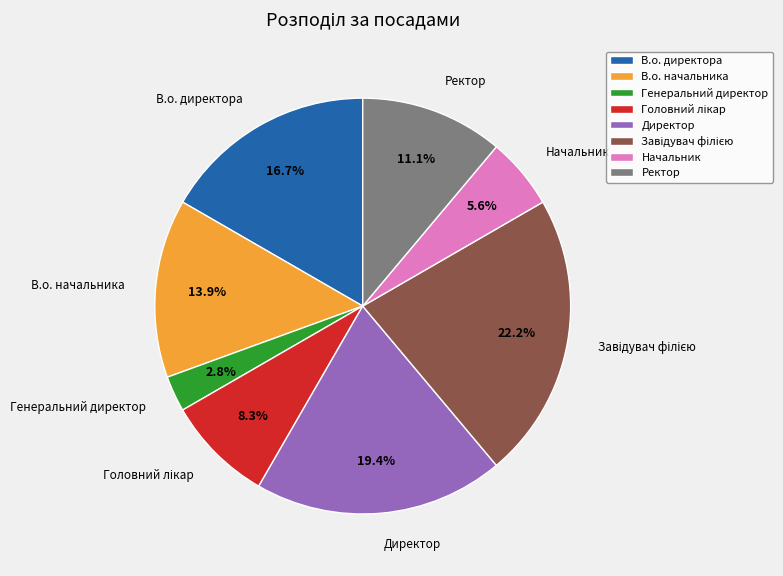

How many segments does this pie chart have?

8